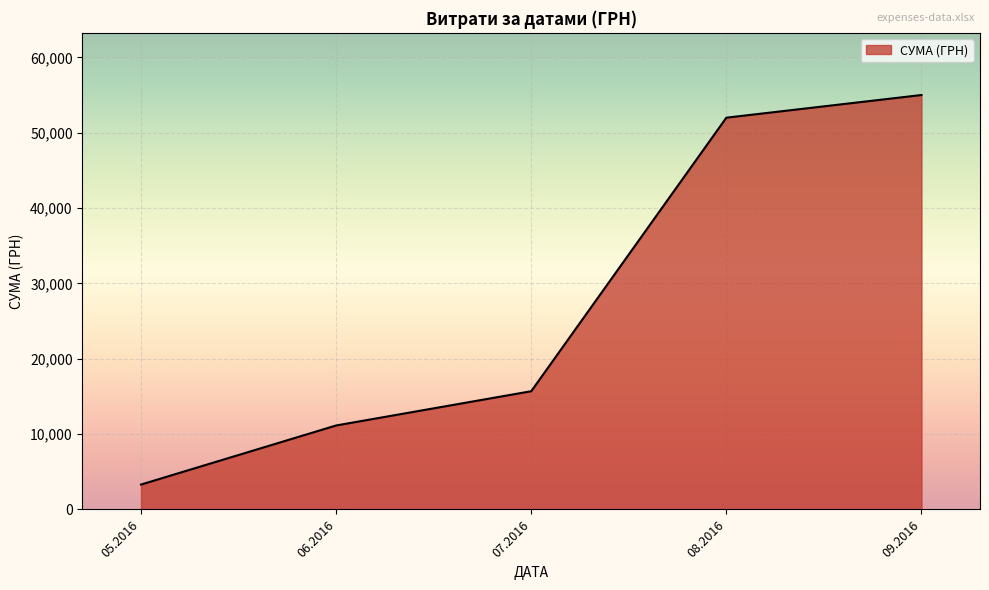

Is it true that the value at 06.2016 is 11144.0?

True